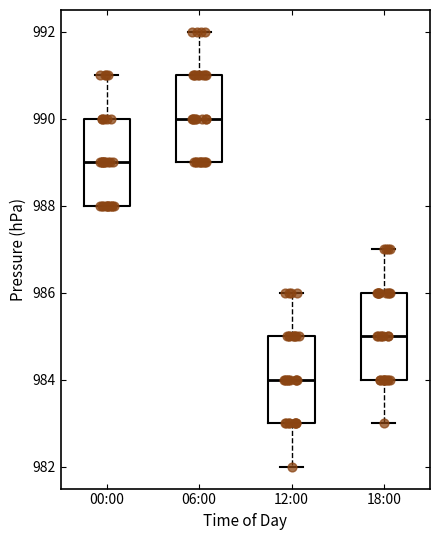

Where does the median line of the box for 18:00 sit on the y-axis? The values are not printed on the chart, so give them approximately, as read against the axis.

985